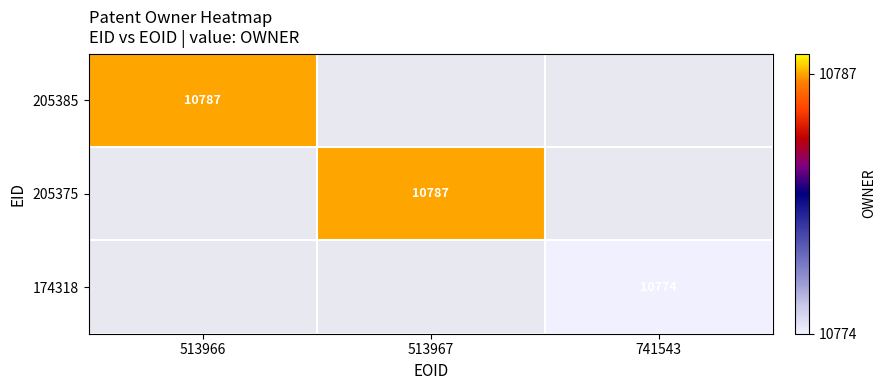

The value of 205385 at 513966 is 16885. True or false?

False